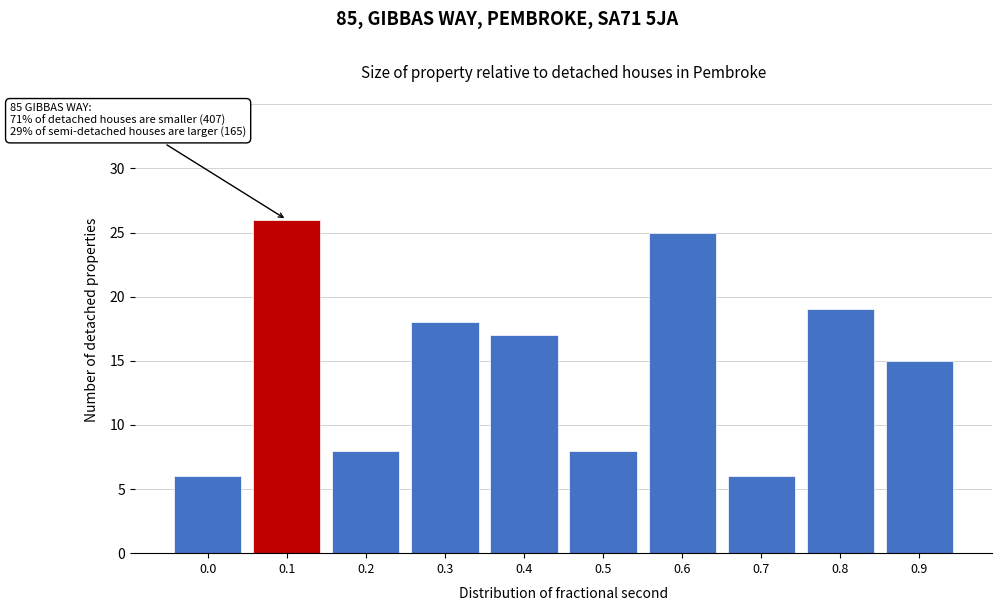

Reading left to right, transcribe all the data shown in this chart.

6	26	8	18	17	8	25	6	19	15